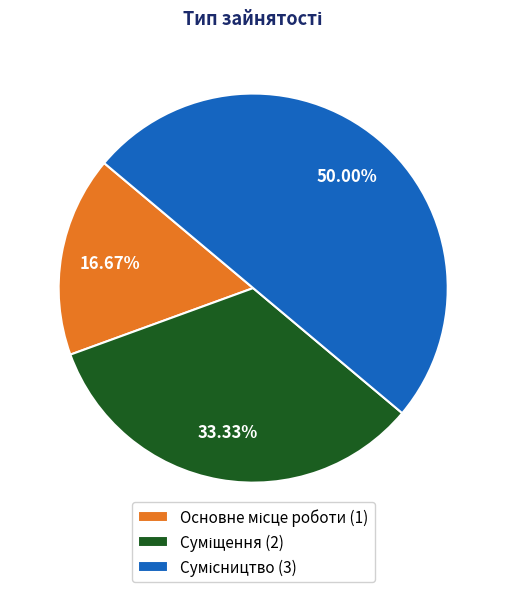

To the nearest percent, what is the combined percentage of Сумісництво and Суміщення?

83%